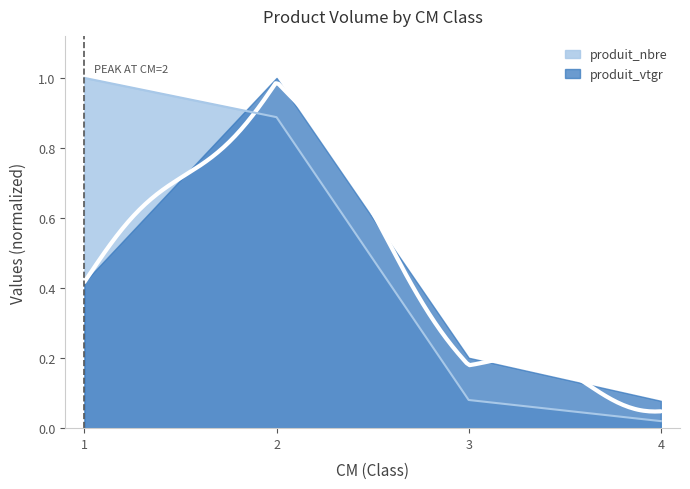

What is the difference between the maximum and minimum values?

1.0